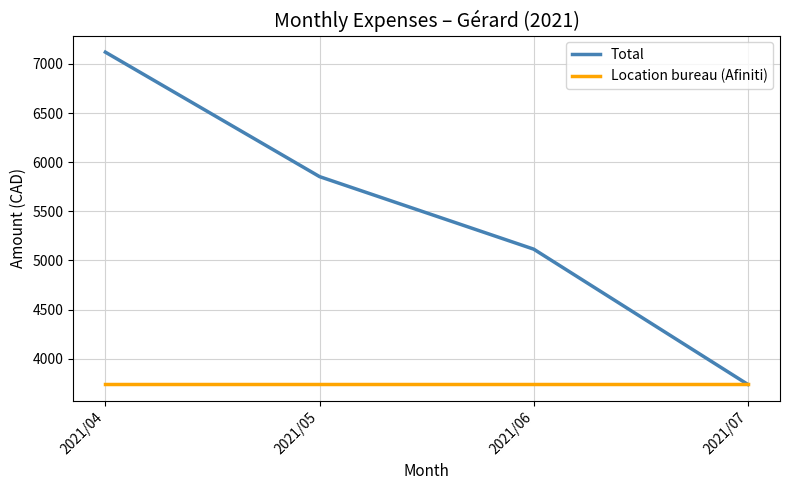

At which category does the chart reach its peak across all series?

2021/04